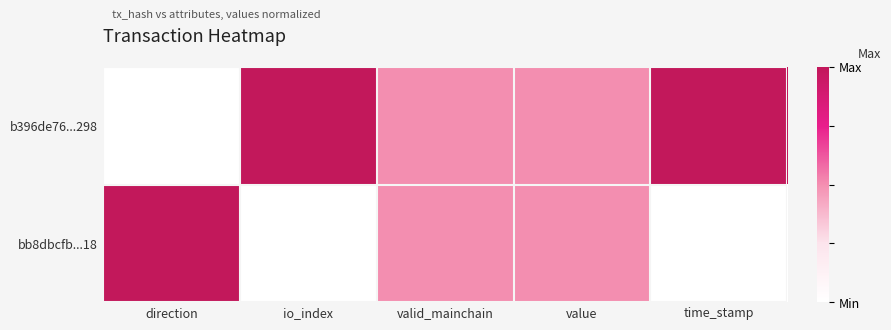

At value, list the series in order from largest to smallest.

b396de76...298, bb8dbcfb...18